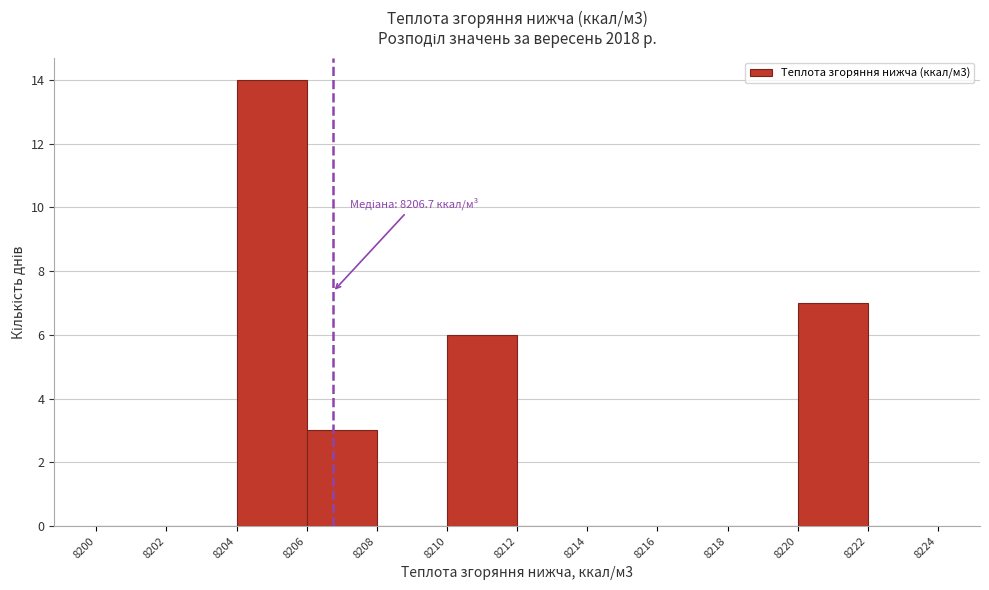

Over which range of the x-axis is the bar tallest?

8204 to 8206